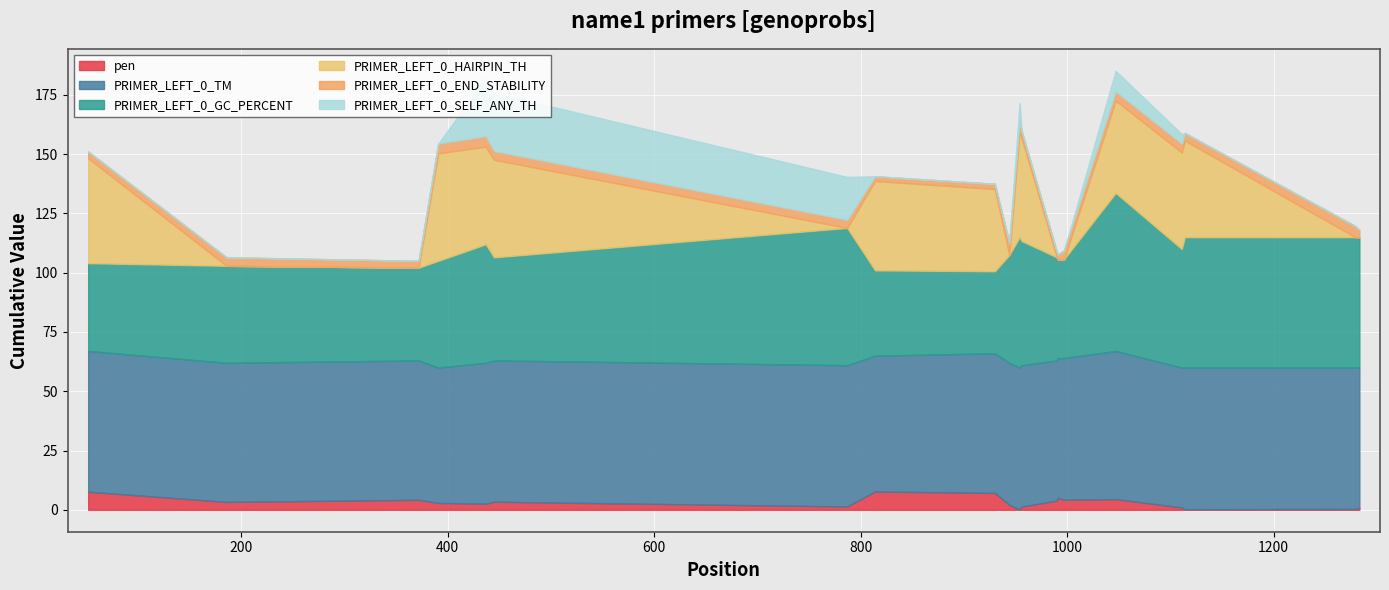

How many times do PRIMER_LEFT_0_HAIRPIN_TH and PRIMER_LEFT_0_SELF_ANY_TH cross each other?

2